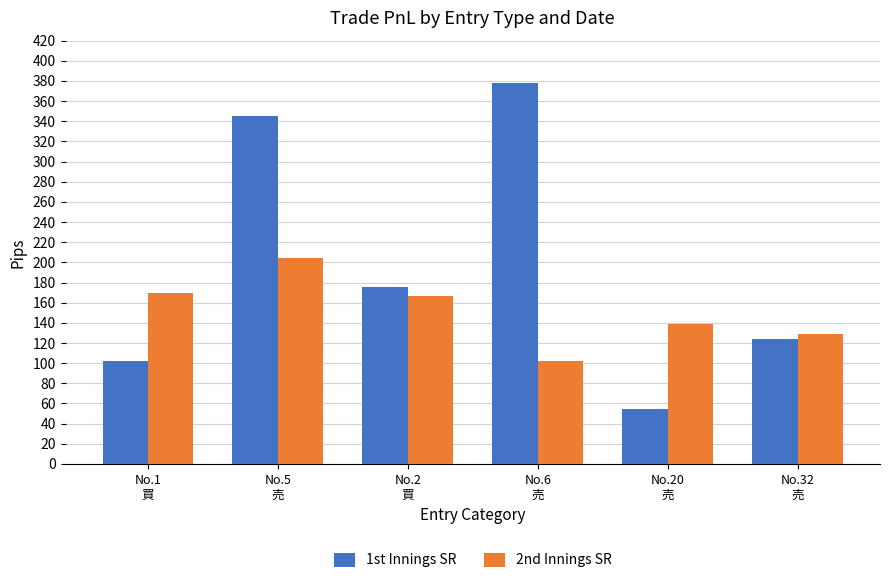

Are the bars horizontal?

No